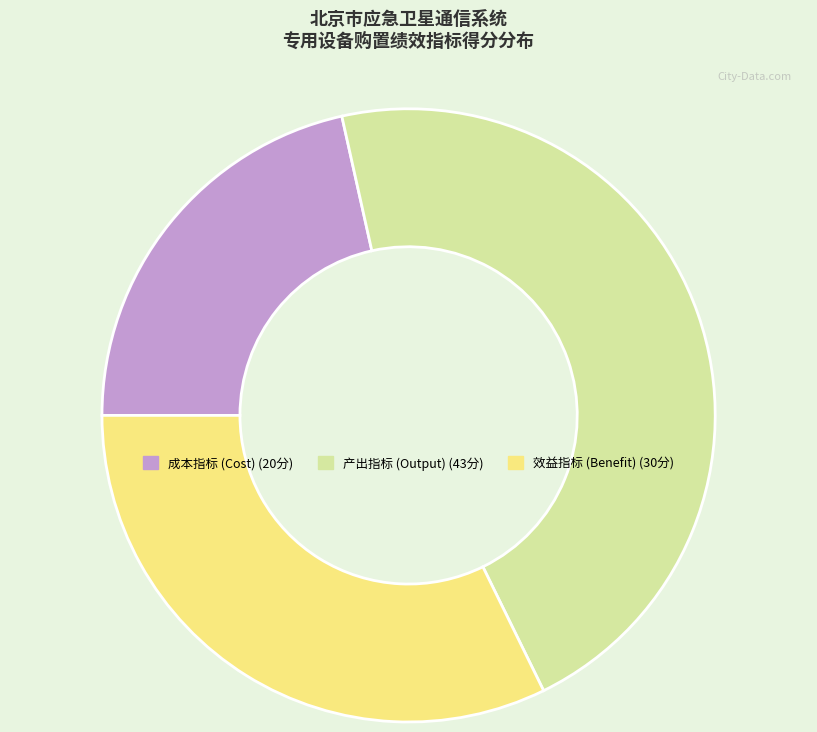

Does any single category account for the majority?

No